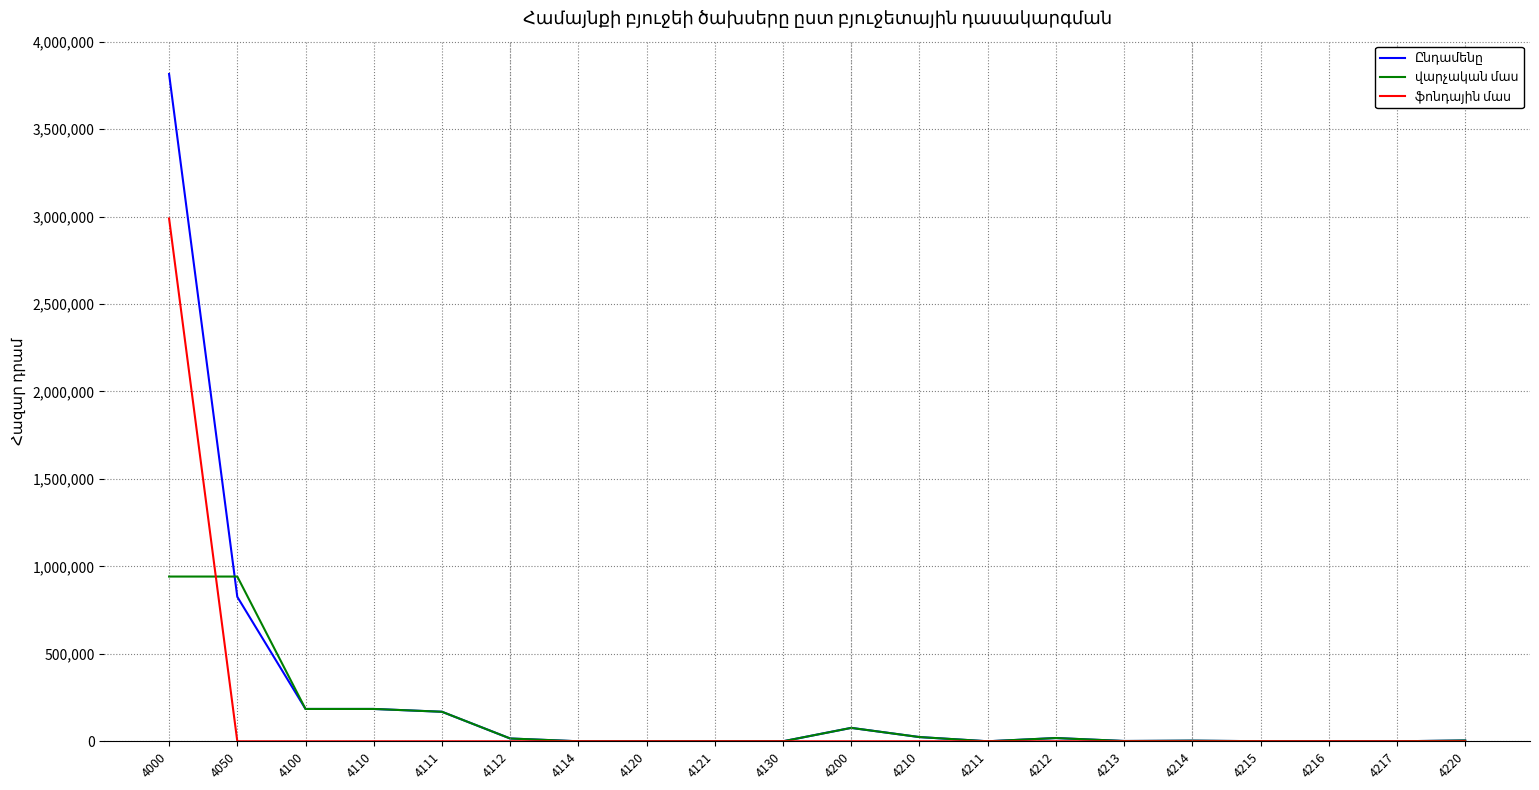

At which category is the sum across all series the highest?

4000